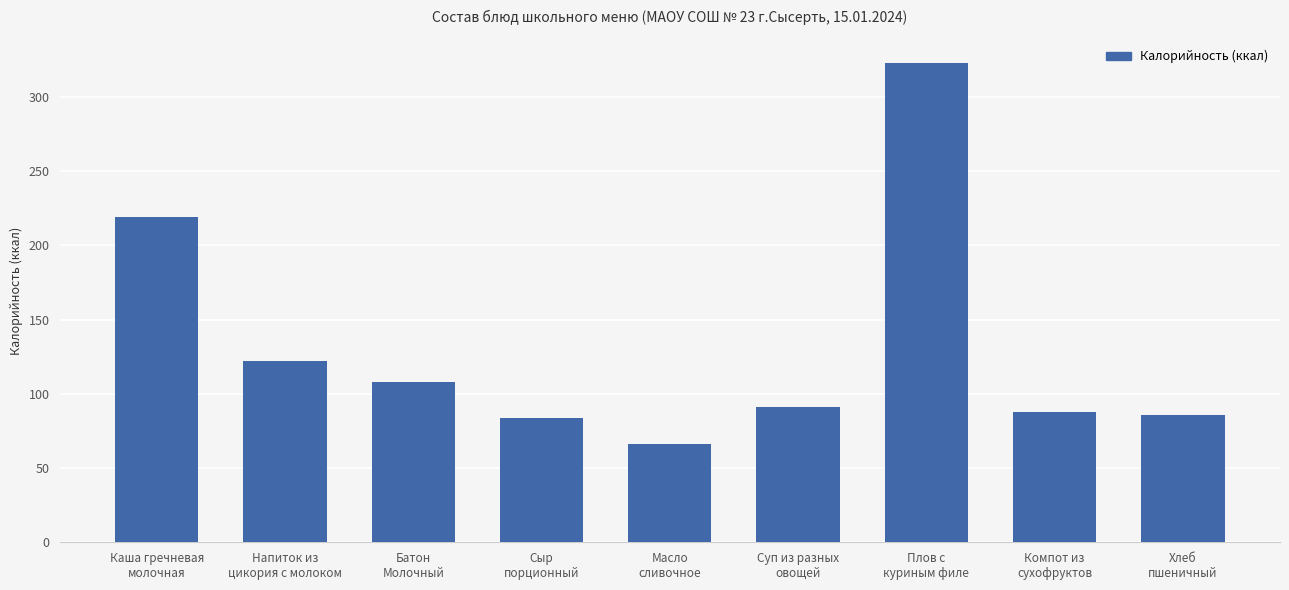

Where is the data nearest to the value 194?

Каша гречневая
молочная